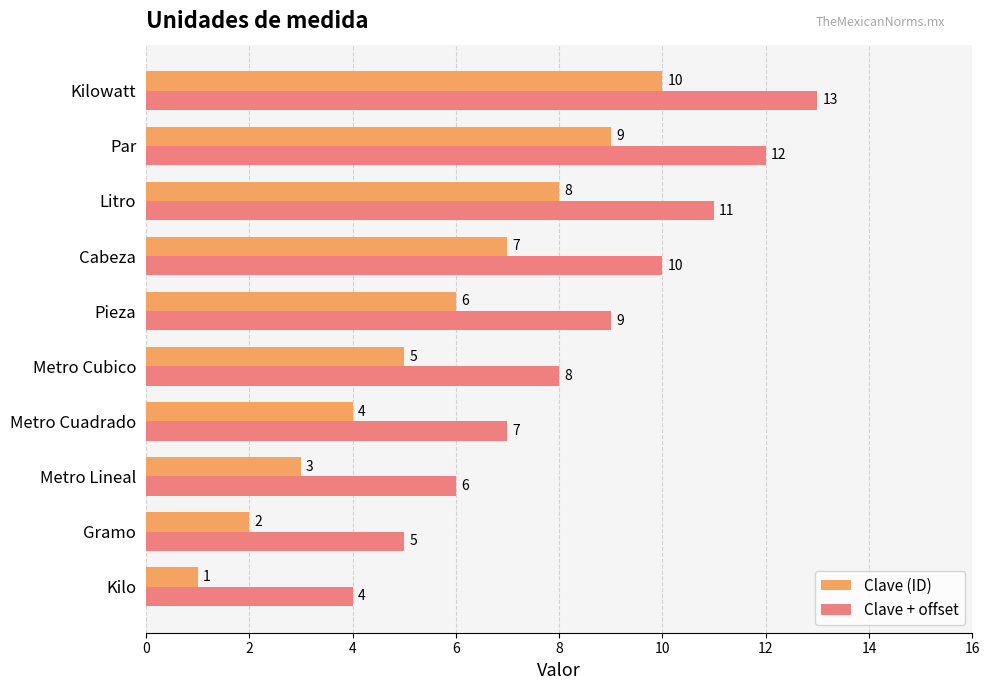

What is the difference between the highest and lowest values at Metro Cubico?

3